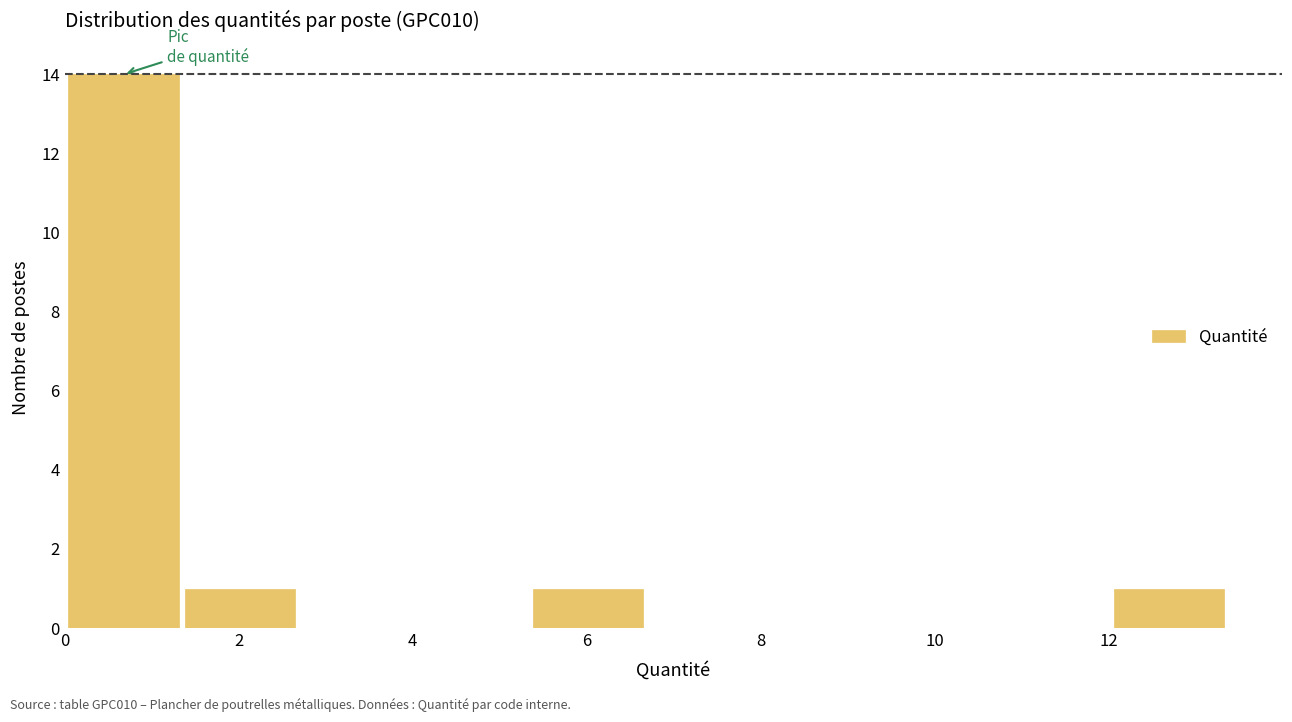

Over which range of the x-axis is the bar tallest?

0.0 to 1.4